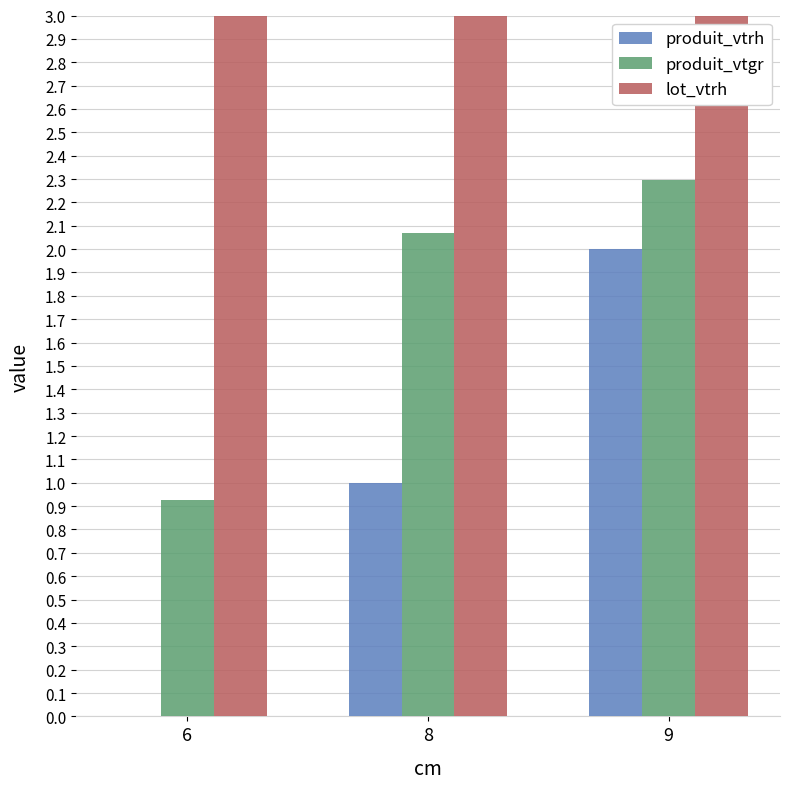

What is the average value of the produit_vtgr series?

1.8